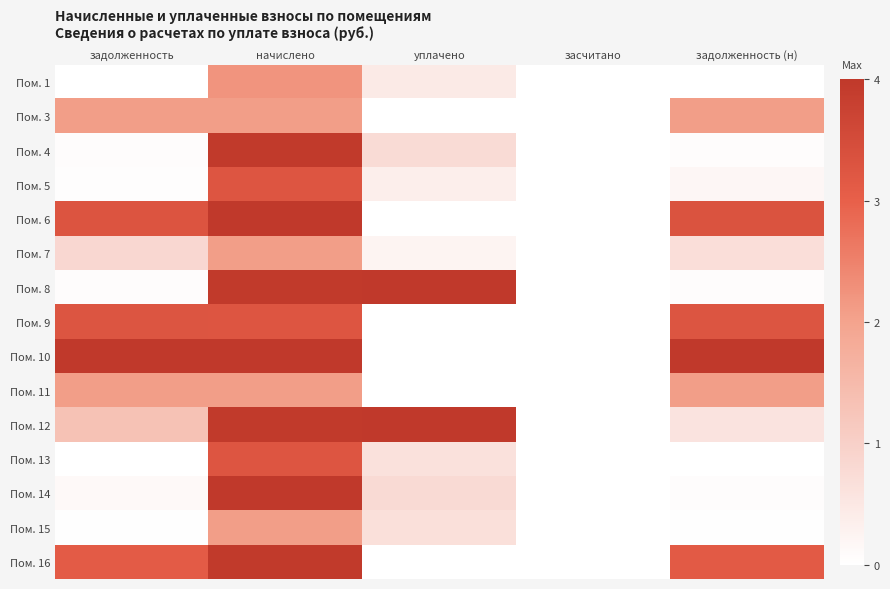

List the series in order of their peak value, highest first.

Пом. 6, Пом. 10, Пом. 12, Пом. 8, Пом. 14, Пом. 4, Пом. 16, Пом. 9, Пом. 5, Пом. 13, Пом. 1, Пом. 11, Пом. 3, Пом. 7, Пом. 15